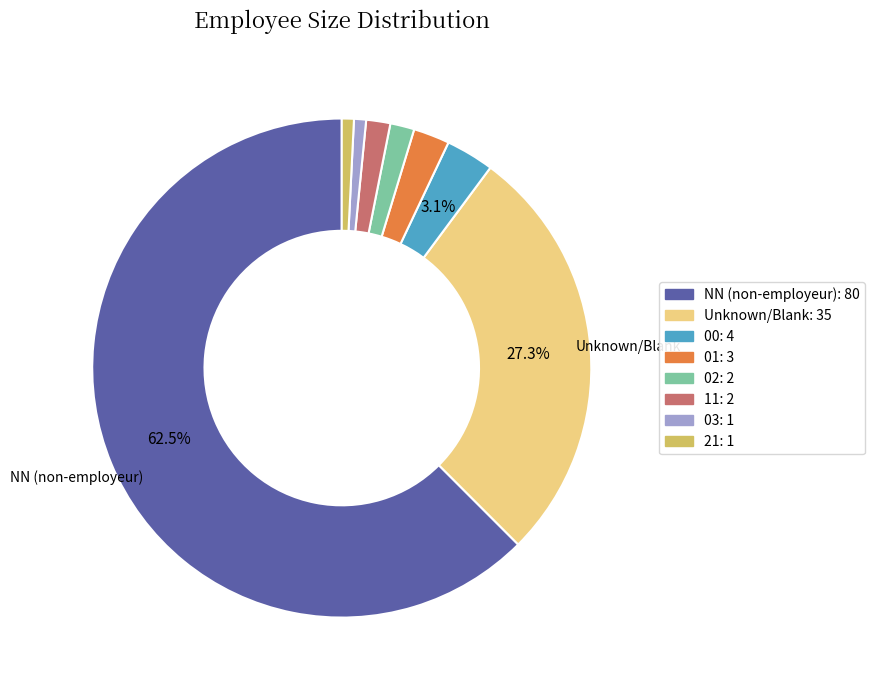

How many segments does this pie chart have?

8